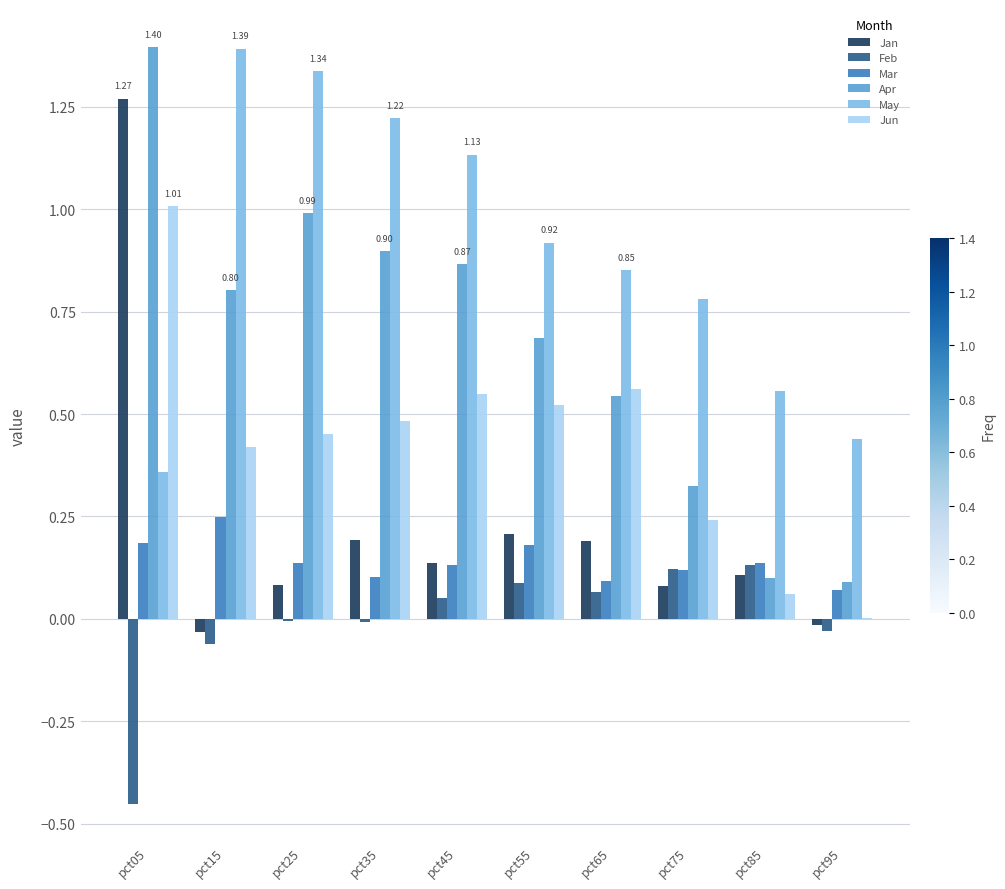

What is the sum of all Mar values?

1.4